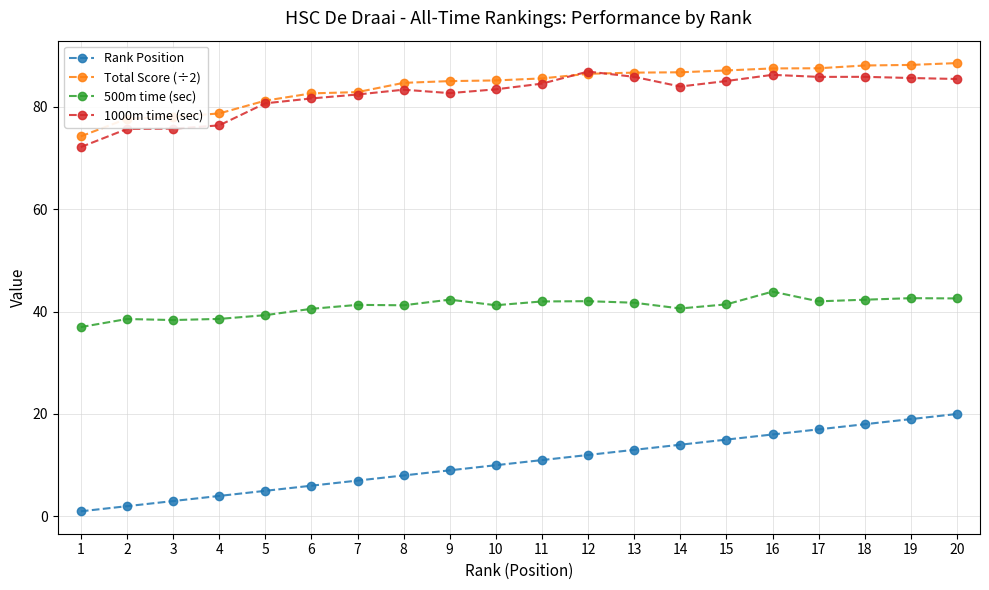

Is the value of Total Score (÷2) at 7 greater than the value of 500m time (sec) at 14?

Yes